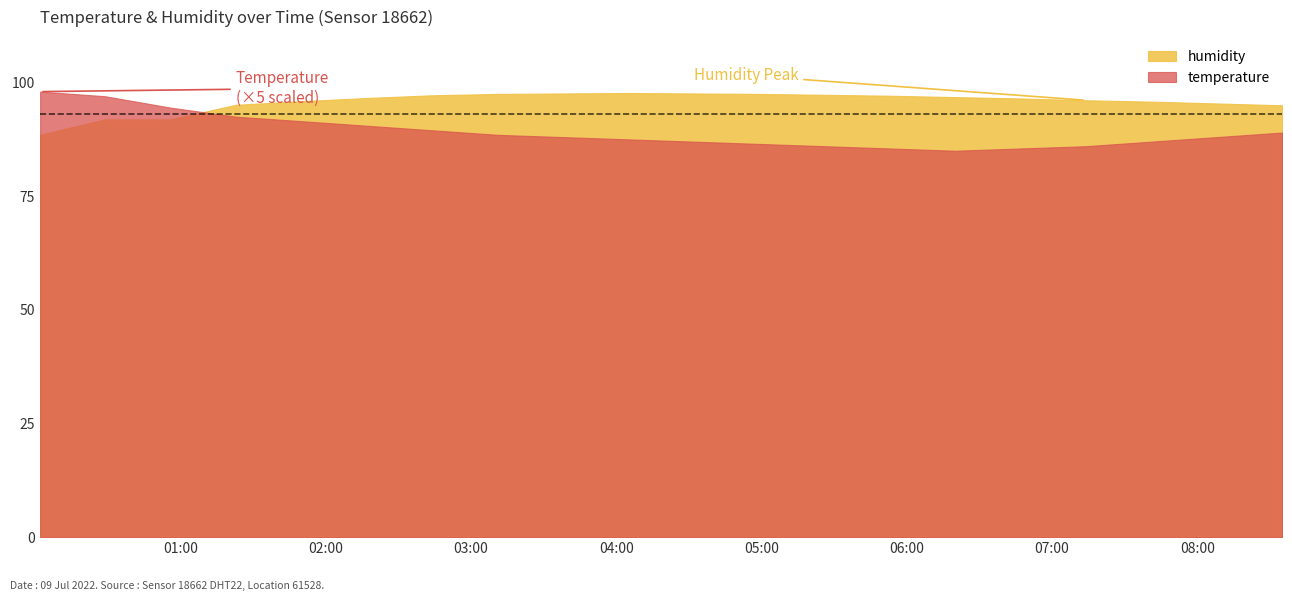

At which category does temperature reach its first local valley?

06:20